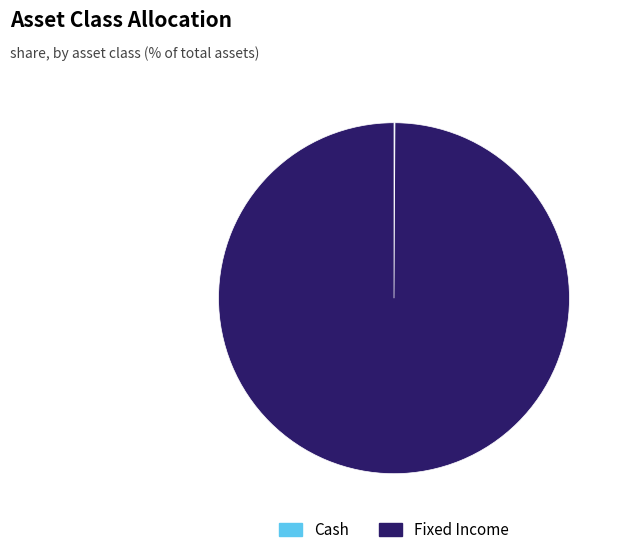

Which category has the biggest portion of the pie?

Fixed Income